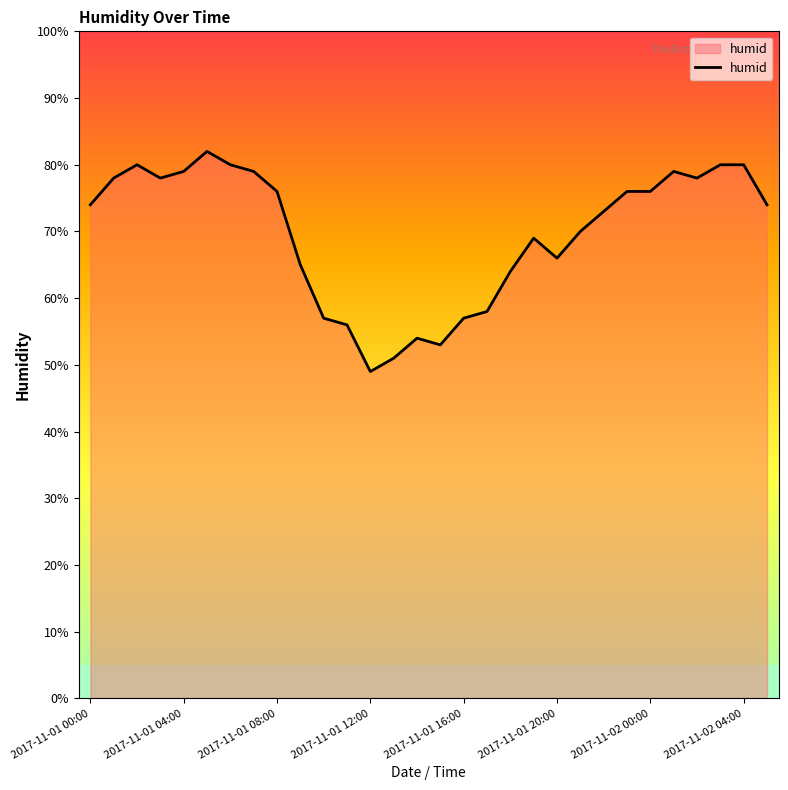

What is the greatest value displayed?

82